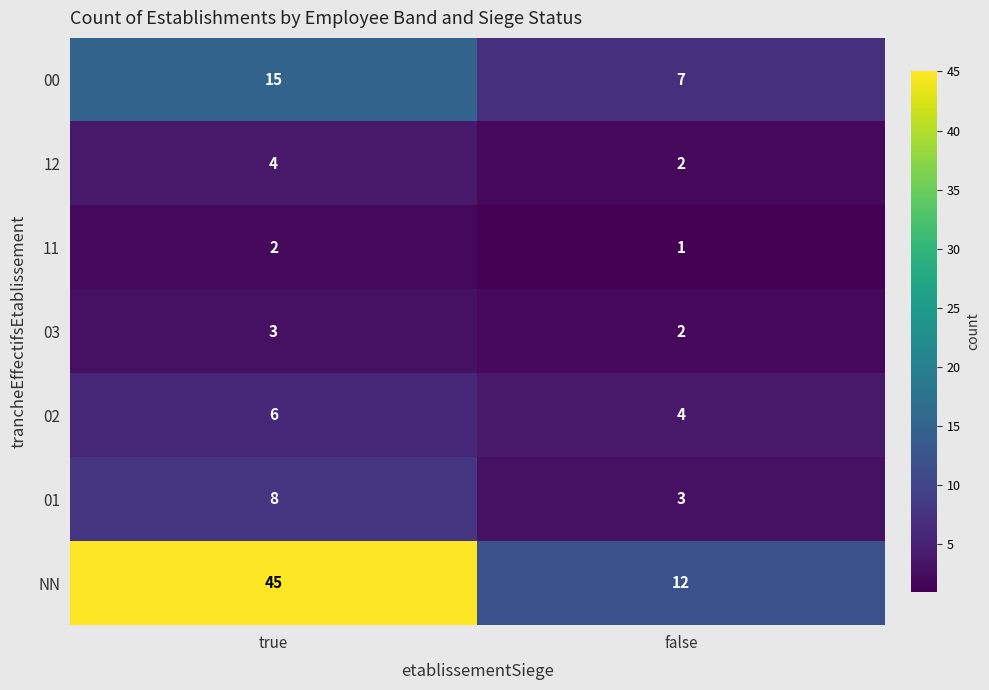

Which series has the widest spread of values?

NN